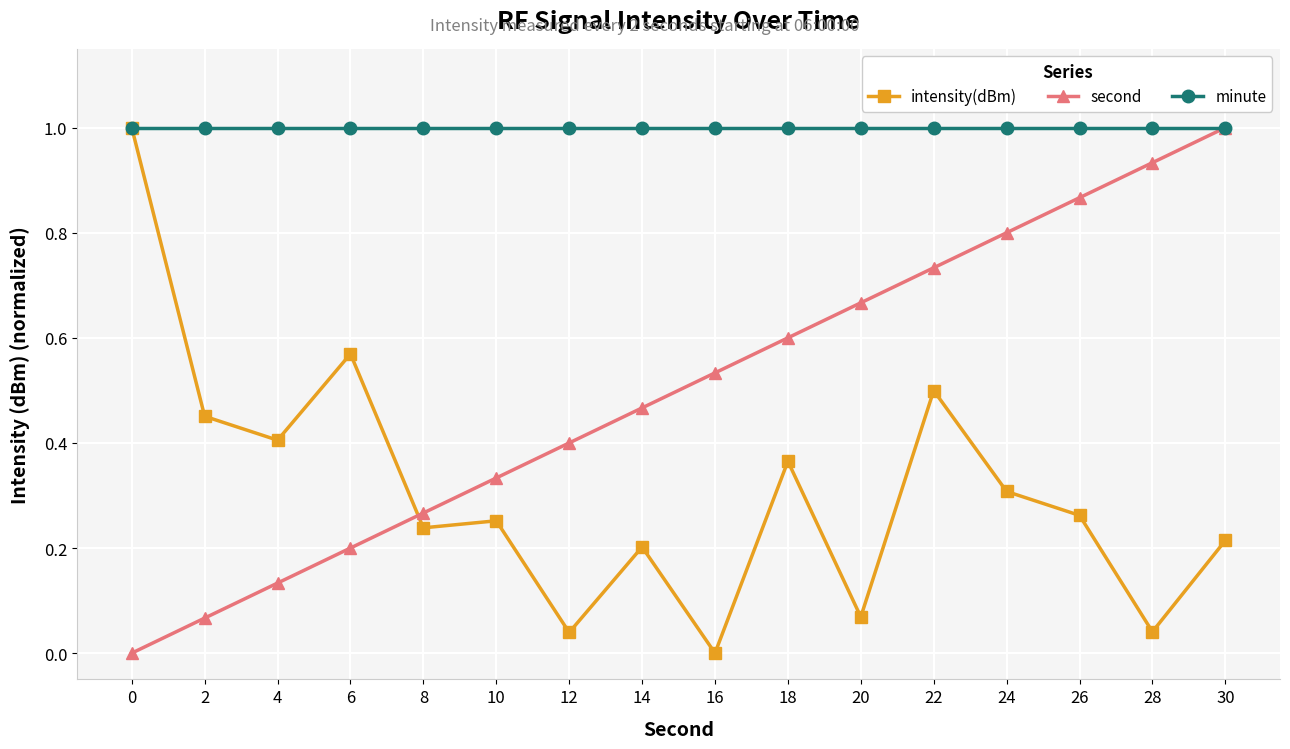

In intensity(dBm), how many points are higher than both neighbors (excluding endpoints)?

5